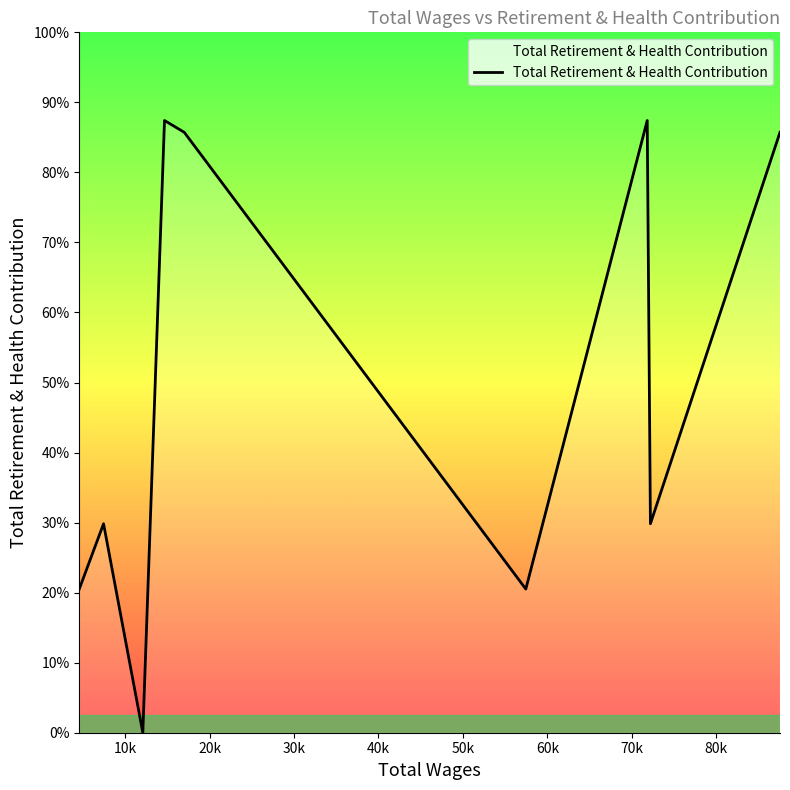

Is this an area chart (filled region under the line)?

Yes